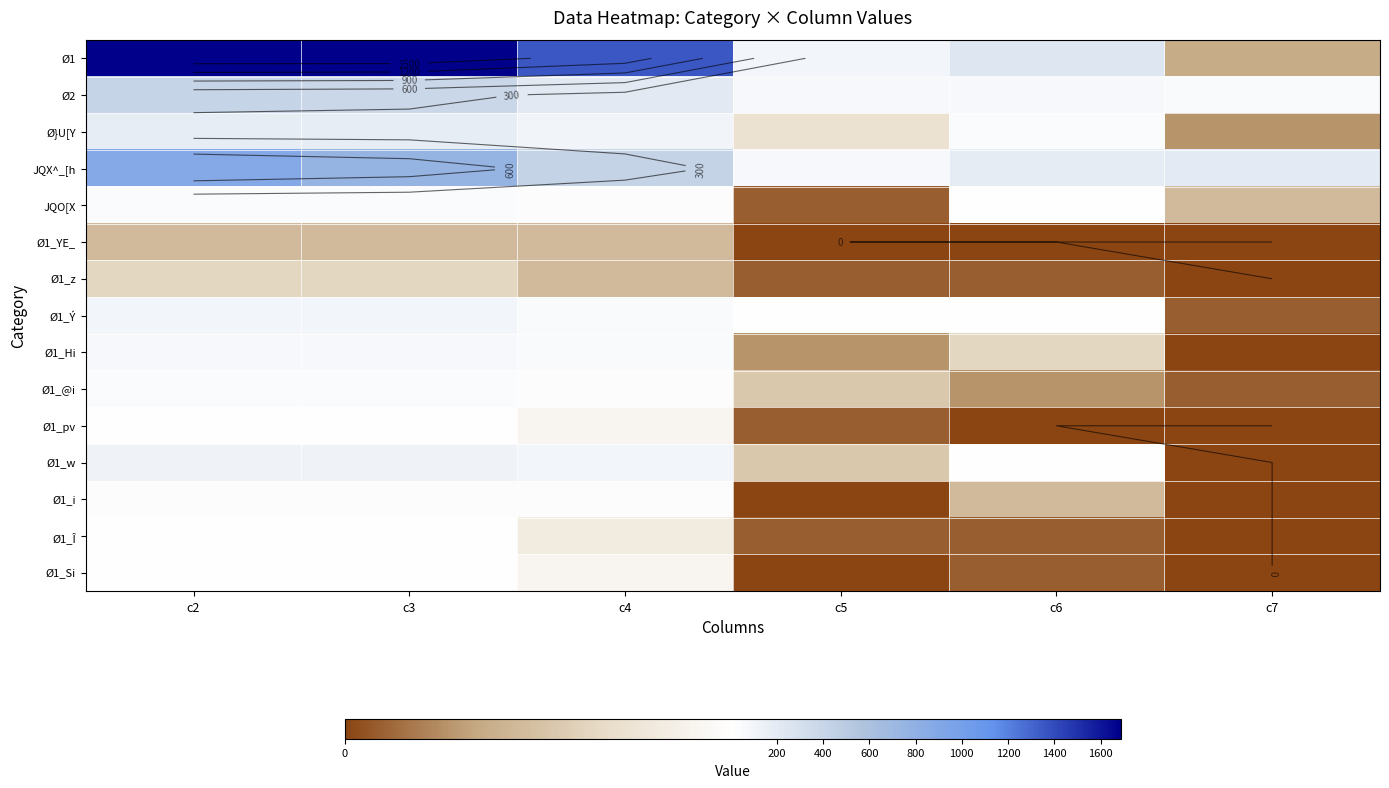

At which category does the chart reach its peak across all series?

c2